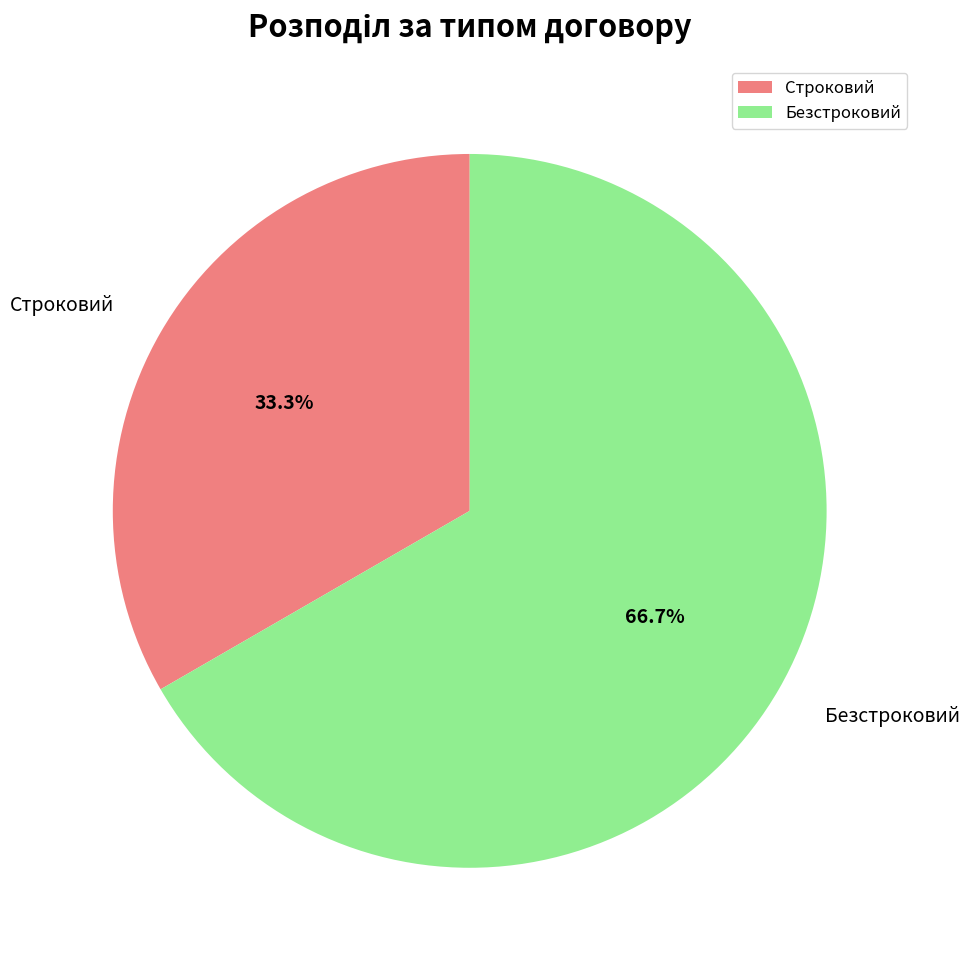

To the nearest percent, what is the average slice percentage?

50%